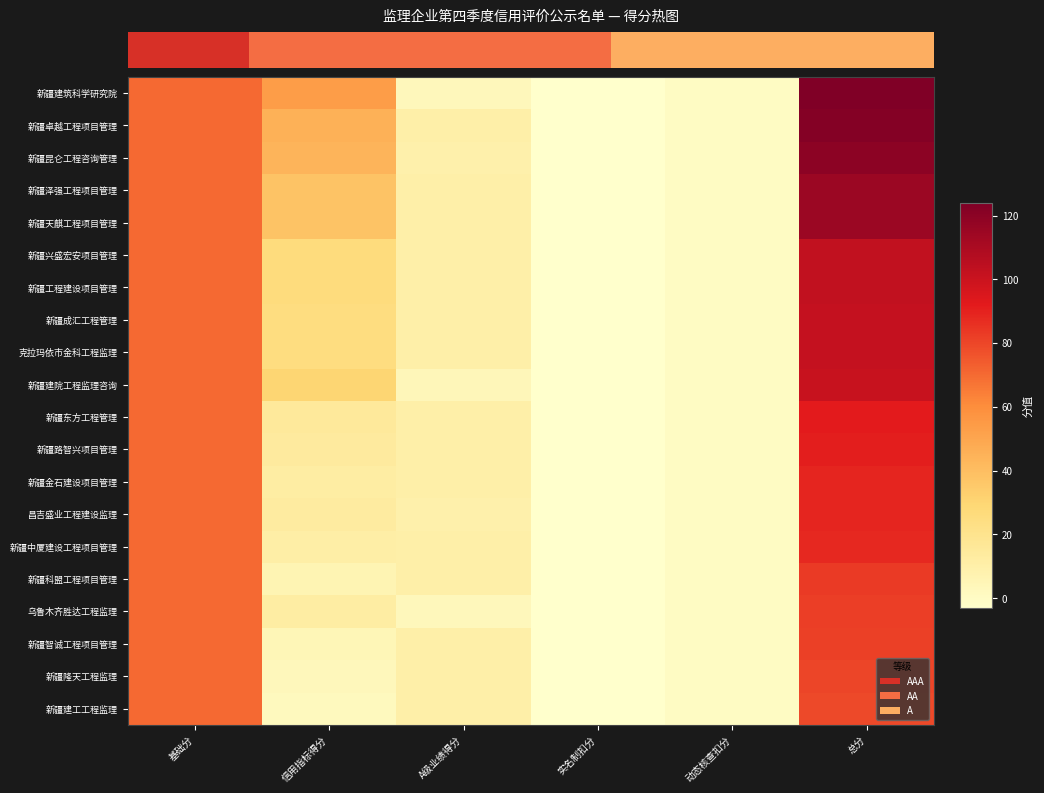

What is the greatest value displayed?

124.0